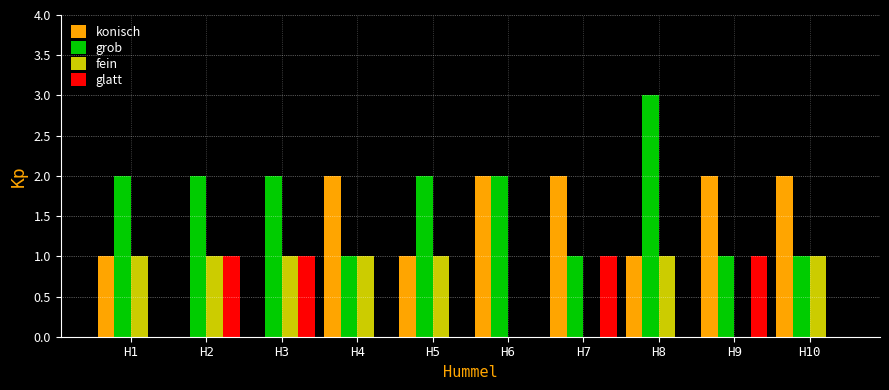

At which category is the sum across all series the highest?

H8